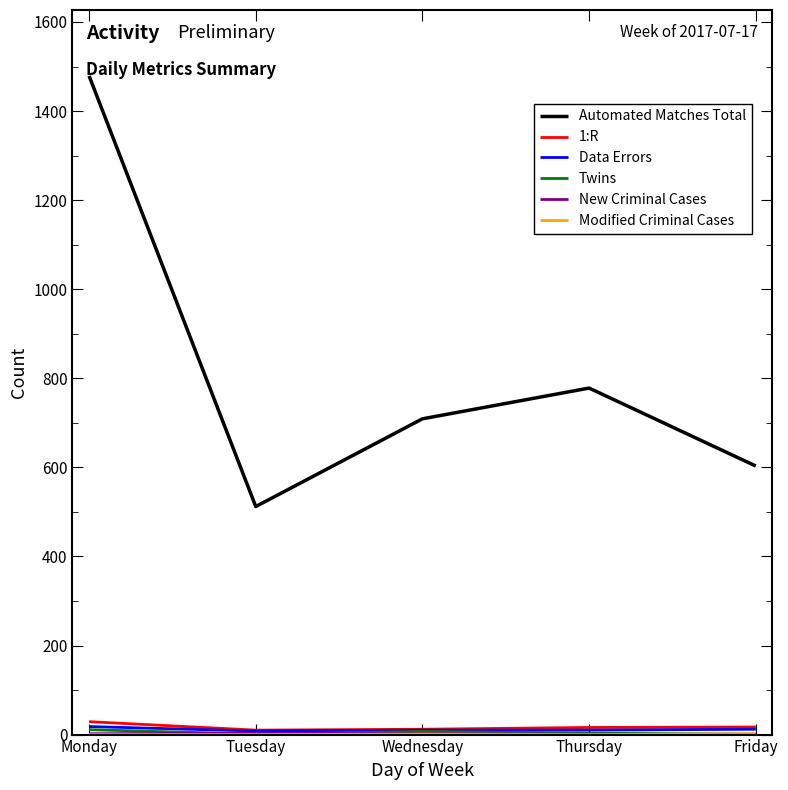

What is the greatest value displayed?

1479